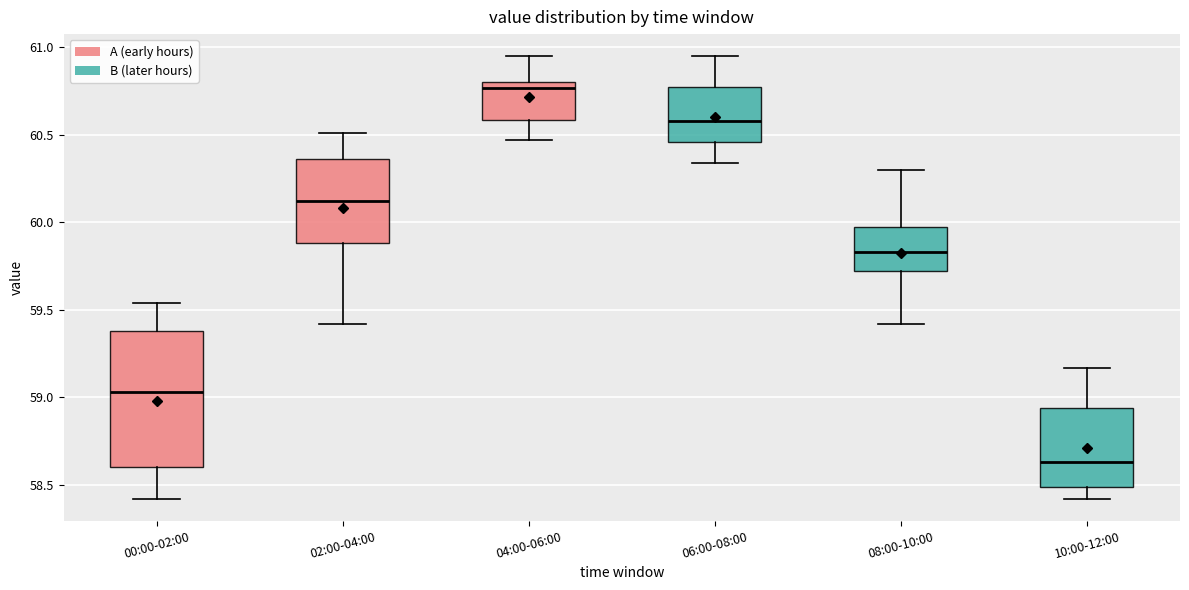

Reading left to right, read every box against the y-axis: the position of its median line, the range the box covers, and the ends of its whiskers. The values are not printed on the chart, so give them approximately, as read against the axis.

00:00-02:00: median 59.05, box 58.60 to 59.40, whiskers 58.40 to 59.55
02:00-04:00: median 60.10, box 59.90 to 60.35, whiskers 59.40 to 60.50
04:00-06:00: median 60.75, box 60.60 to 60.80, whiskers 60.45 to 60.95
06:00-08:00: median 60.60, box 60.45 to 60.80, whiskers 60.35 to 60.95
08:00-10:00: median 59.85, box 59.70 to 60.00, whiskers 59.40 to 60.30
10:00-12:00: median 58.65, box 58.50 to 58.95, whiskers 58.40 to 59.15